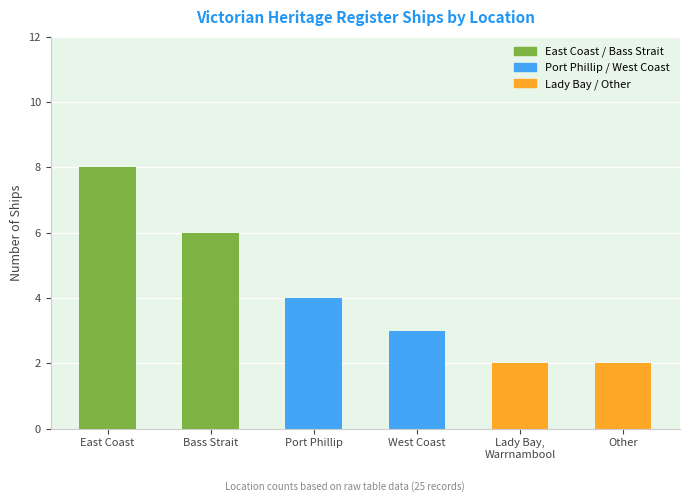

What is the difference between the maximum and second lowest values?

6